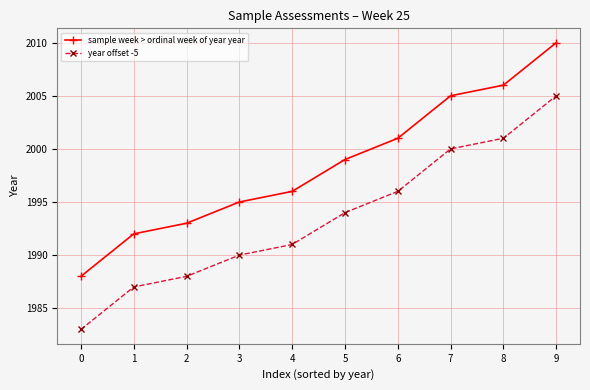

What is the difference between the second highest and second lowest values in the year offset -5 series?

14